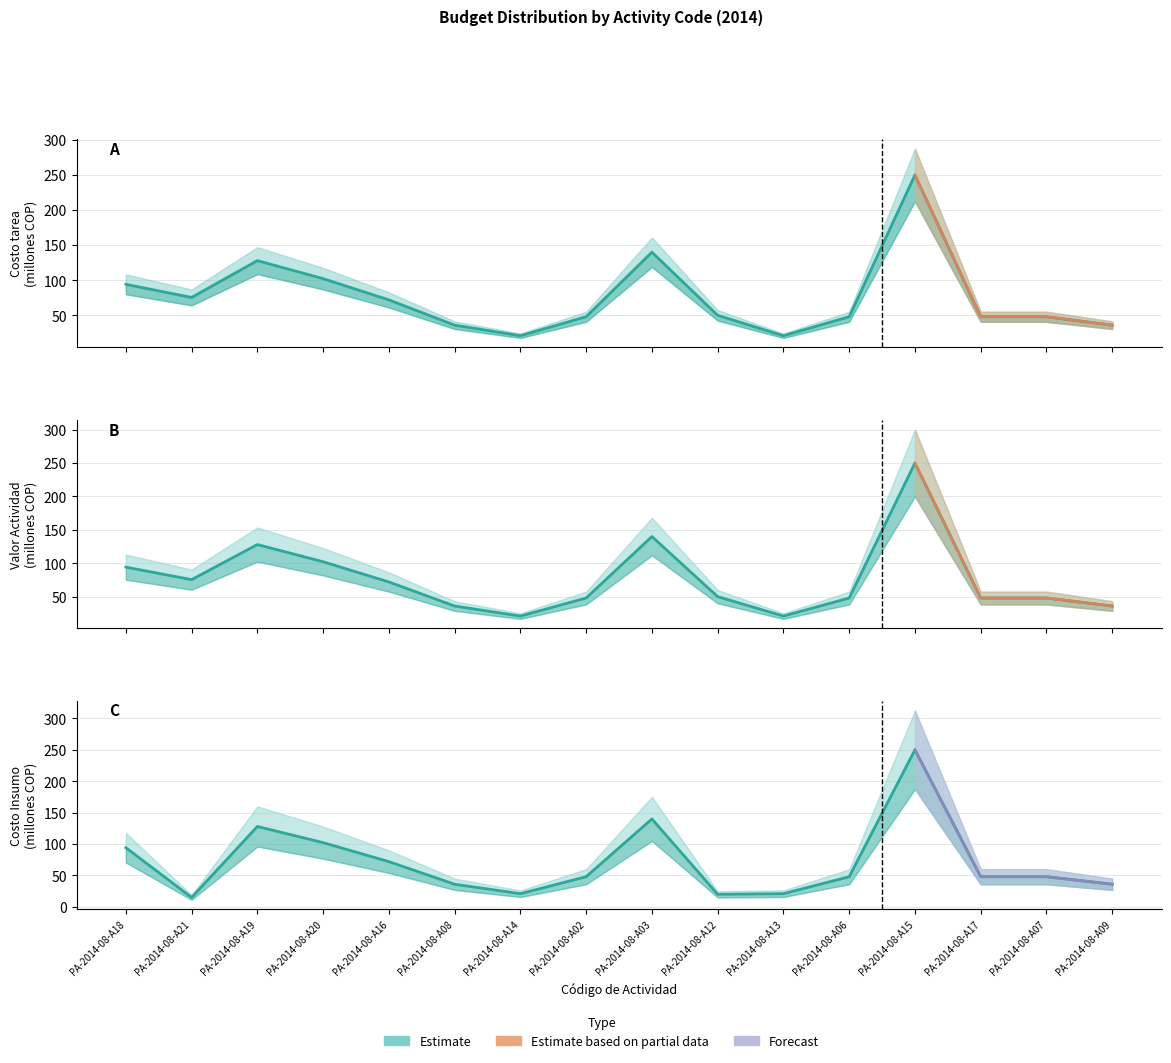

The value of Costo del Insumo at PA-2014-08-A03 is 209.3. True or false?

False